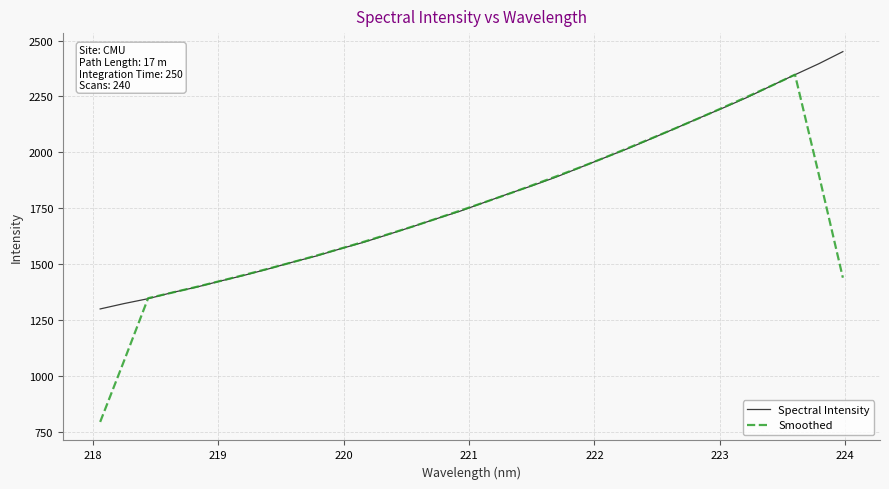

Which series has the largest total across all categories?

Spectral Intensity